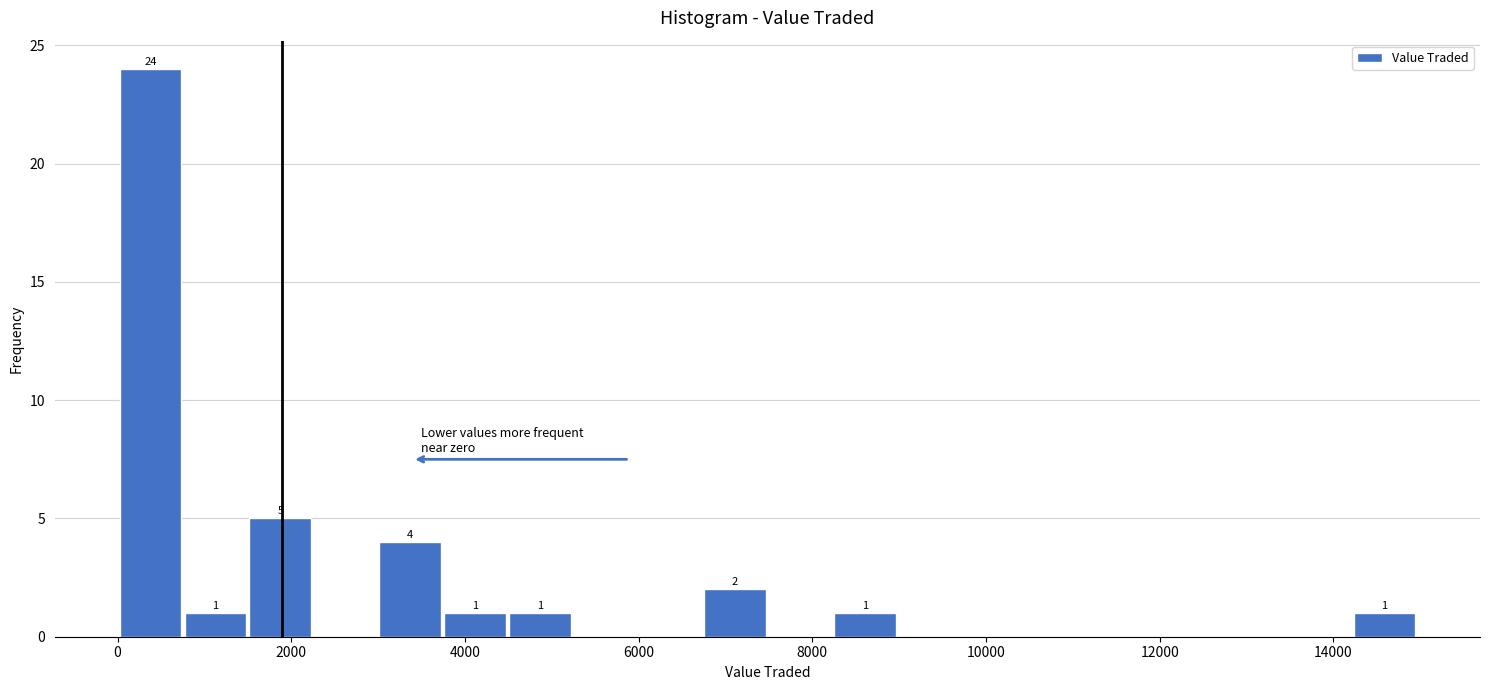

Around what value on the x-axis is the tallest bar? Give the approximate position of its centre, as read against the axis.

400